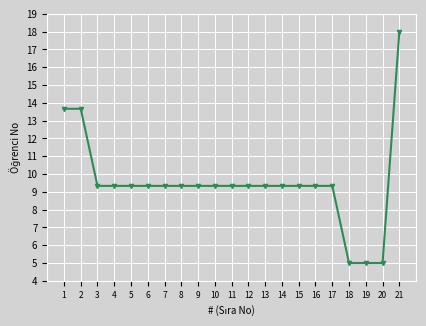

True or false: the data shows 21.7 at 1.

False